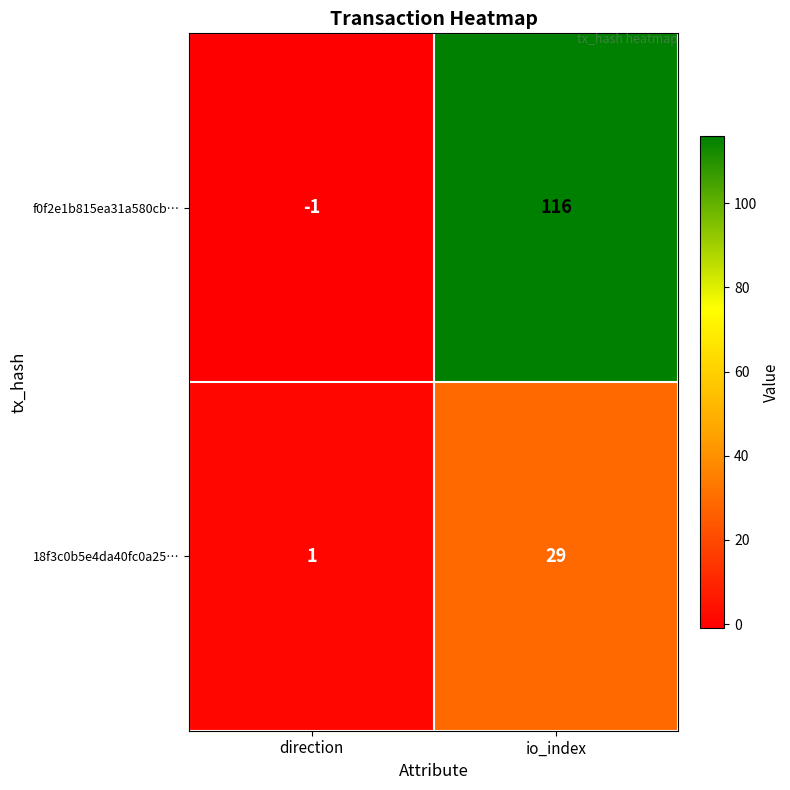

Between direction and io_index, which series saw the biggest shift?

f0f2e1b815ea31a580cb…